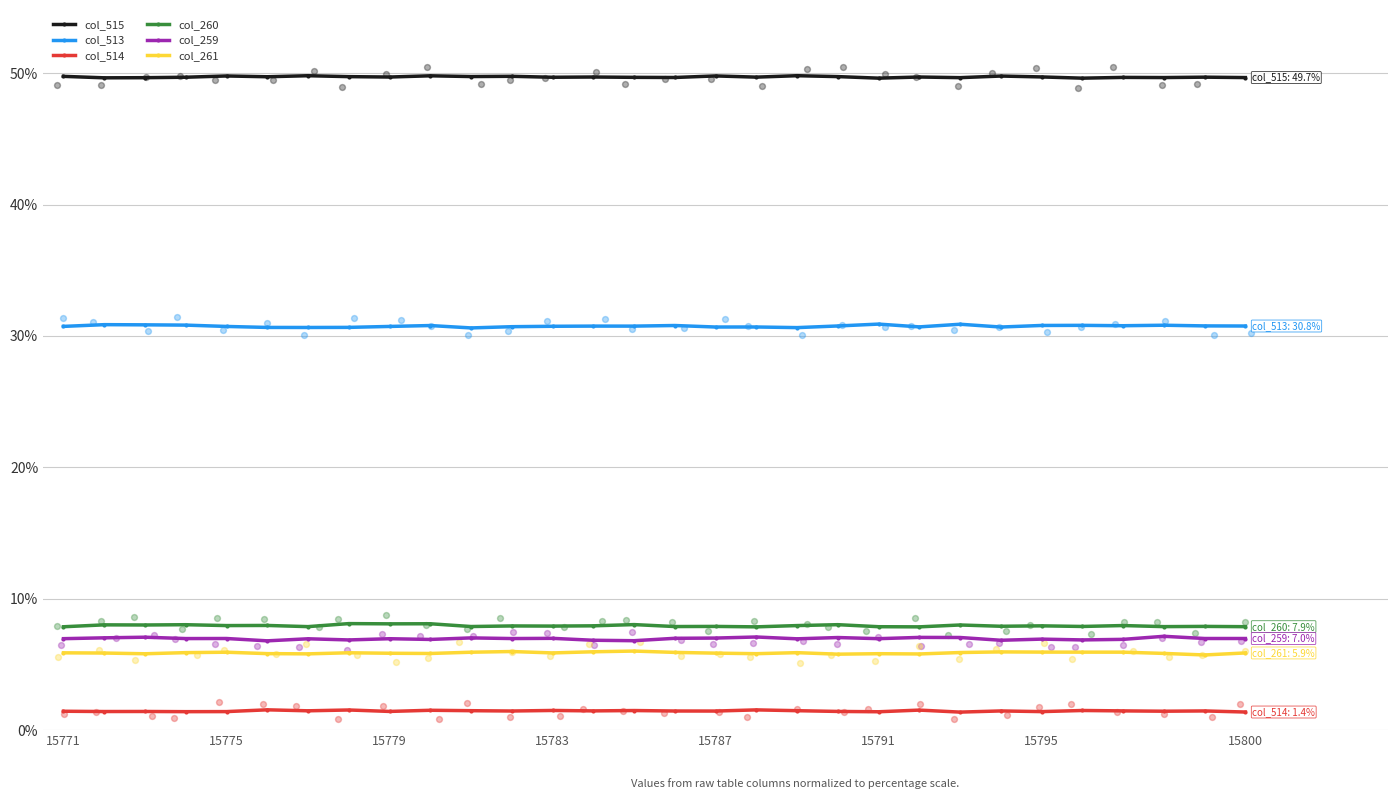

At which category is the sum across all series the highest?

9